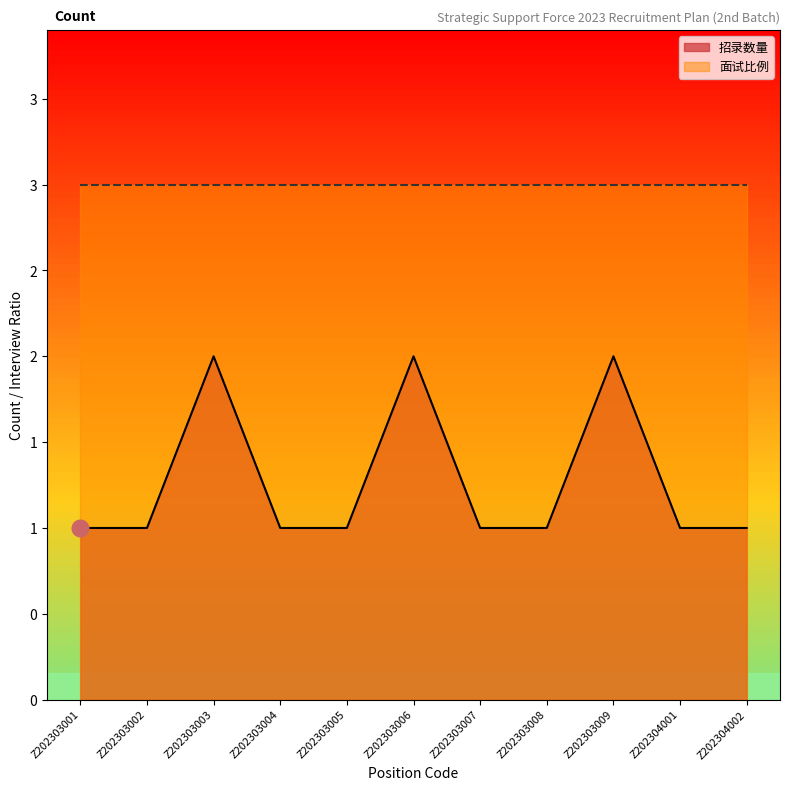

What is the approximate value at Z202303008?

1